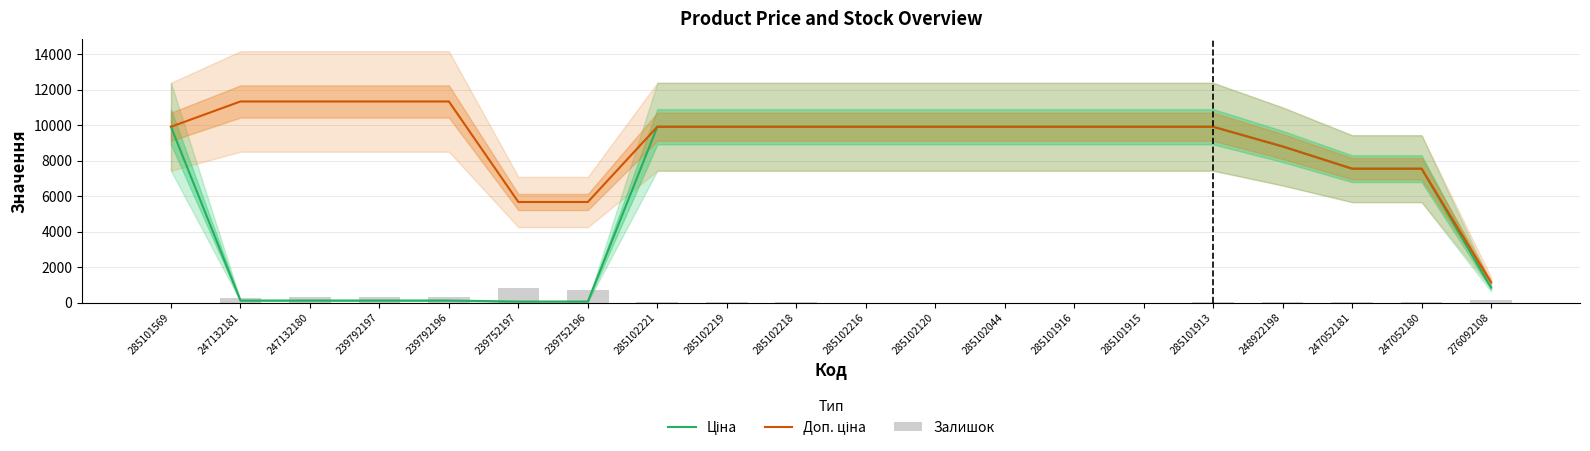

Is the value of Доп. ціна at 239752196 greater than the value of Залишок at 247132181?

Yes